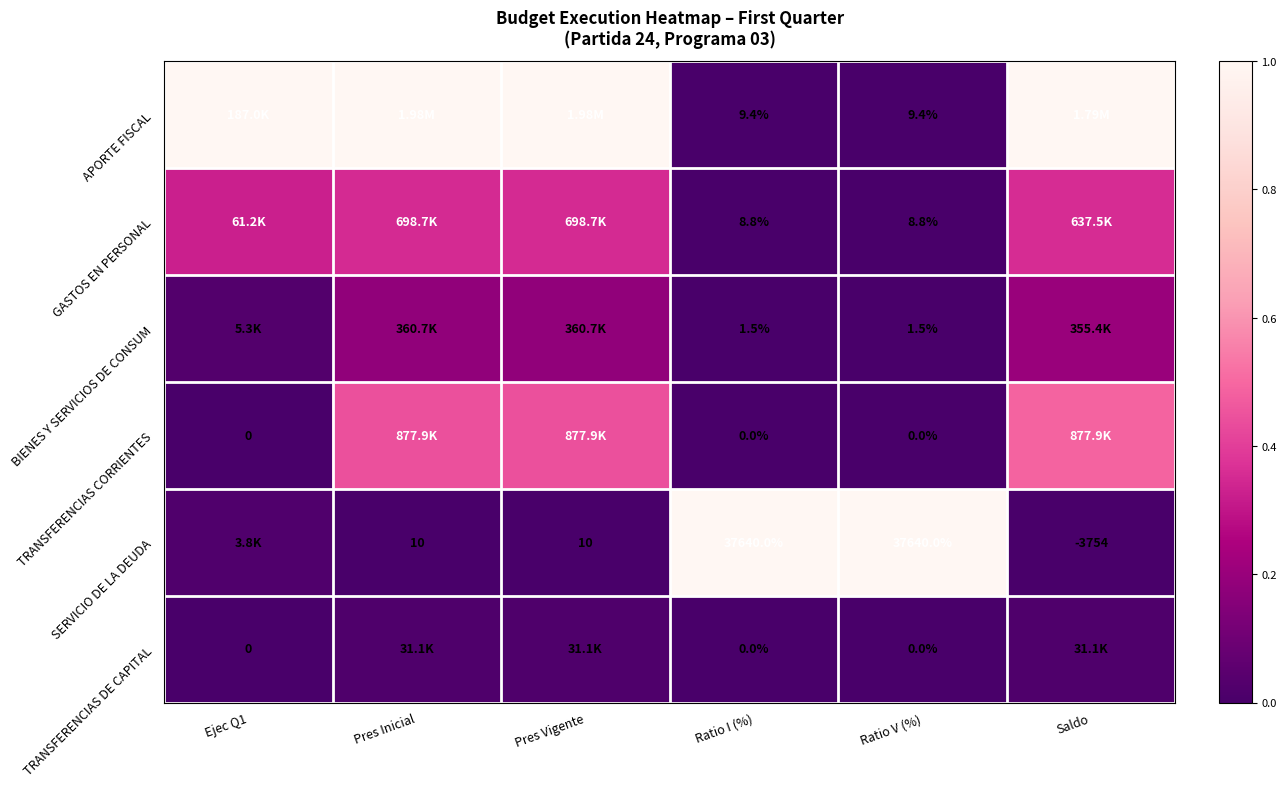

Count the number of data series in this chart.

6